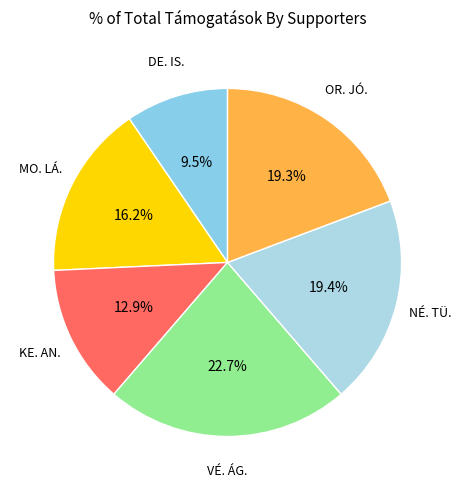

How much of the chart is everything except DE. IS.?

90.5%